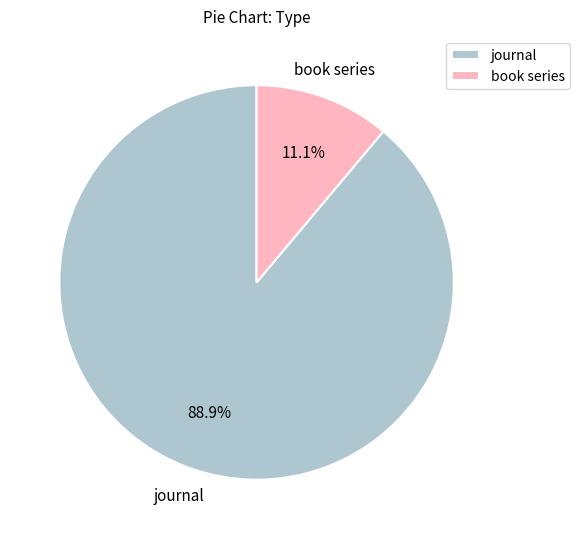

To the nearest percent, what is the difference between the largest and smallest slice percentages?

78%